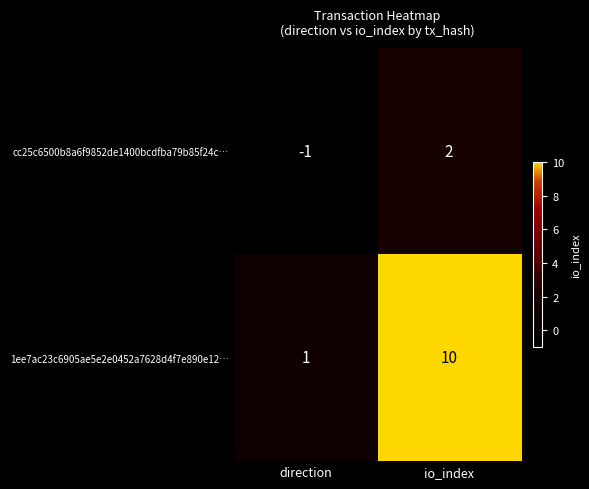

What is the spread (max minus min) of values at io_index?

8